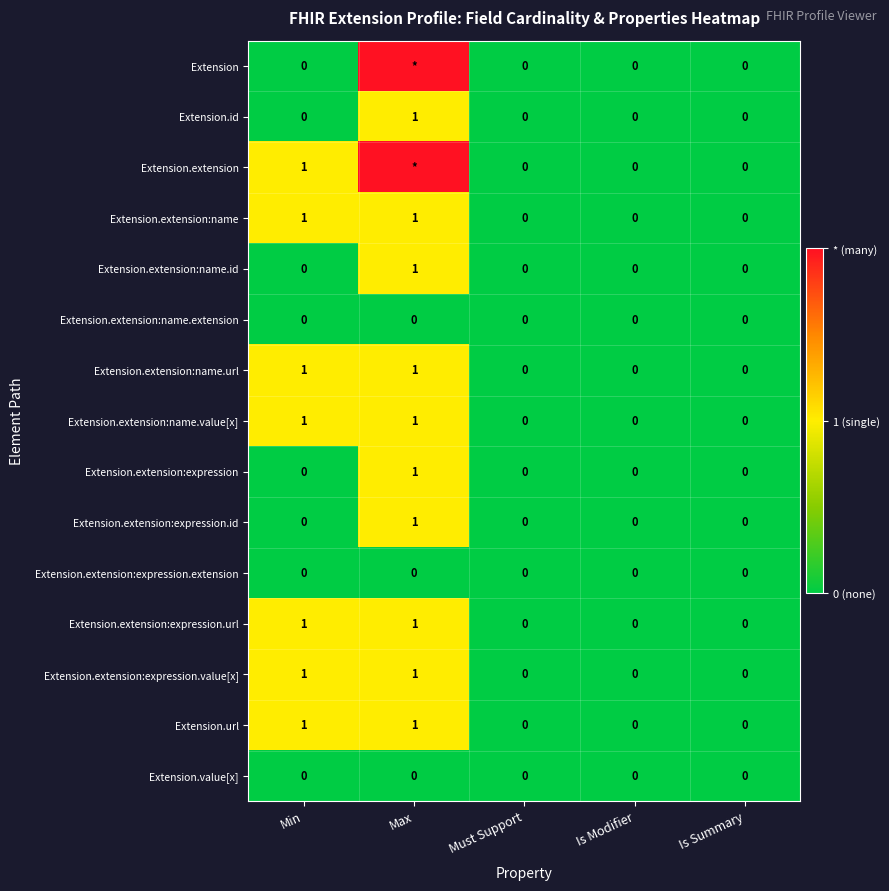

Is it true that Extension.url equals 2 at Min?

False